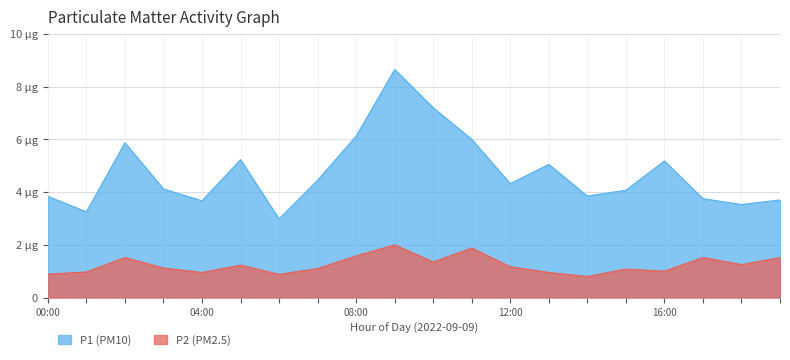

True or false: P1 (PM10) and P2 (PM2.5) cross at least once.

False